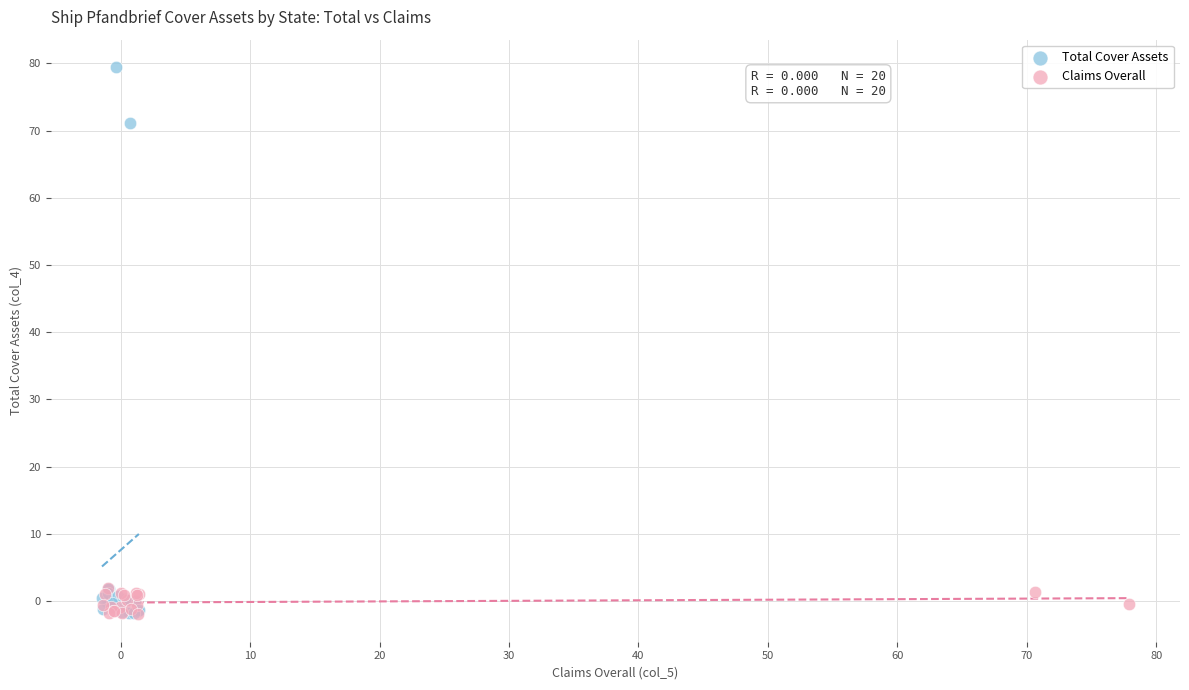

Which series has the widest spread of Y values?

Total Cover Assets